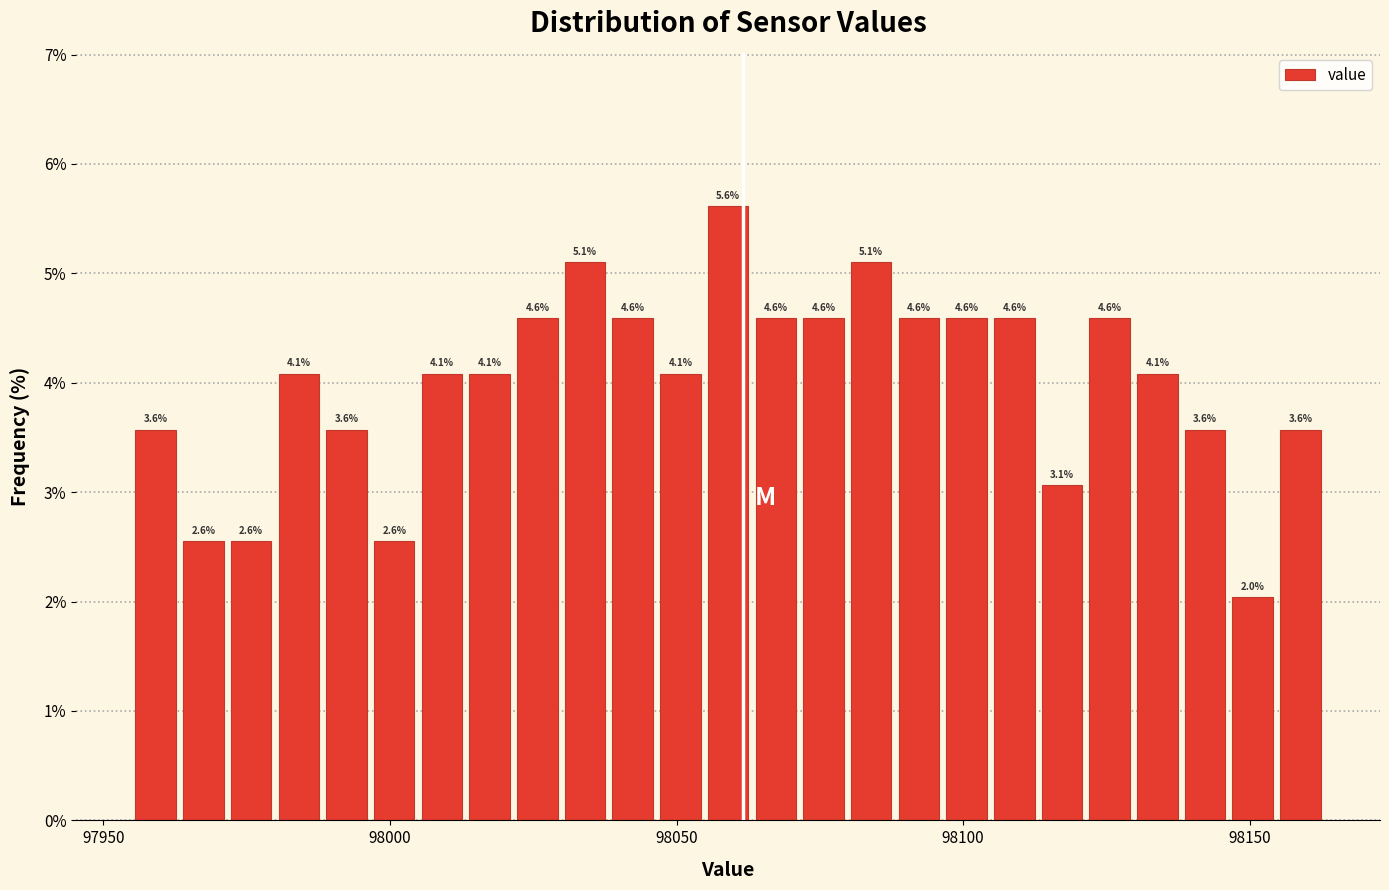

Around what value on the x-axis is the tallest bar? Give the approximate position of its centre, as read against the axis.

98060